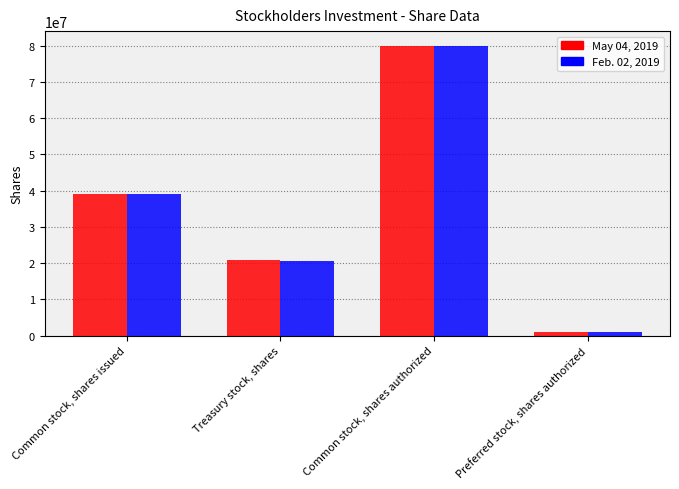

What is the highest value of the May 04, 2019 series?

80000000